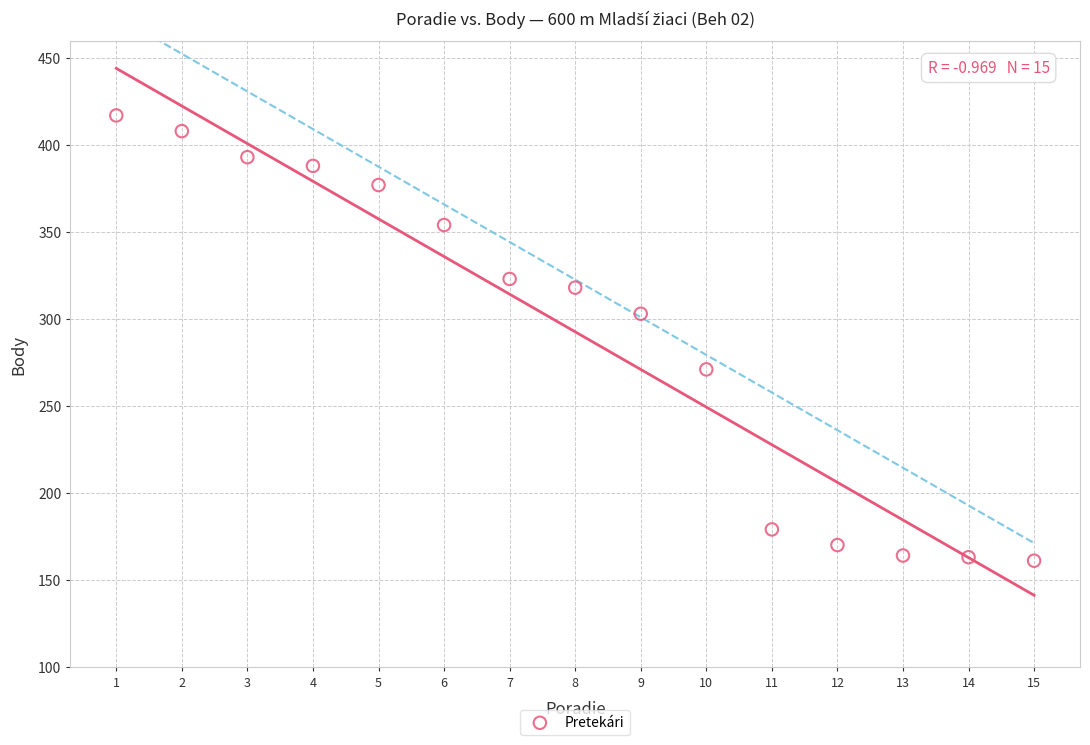

What Y value in the scatter plot is closest to 289?

303